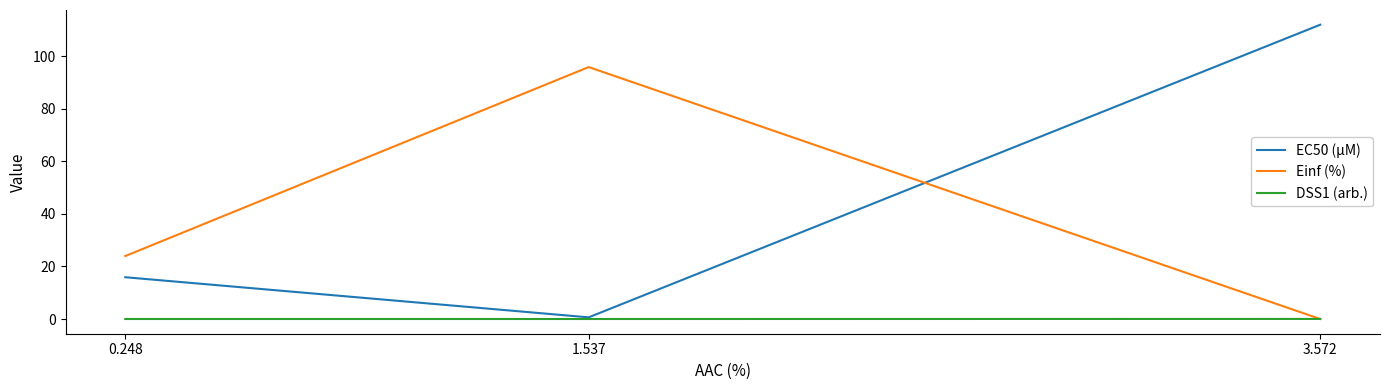

What position from the left is 1.537?

2